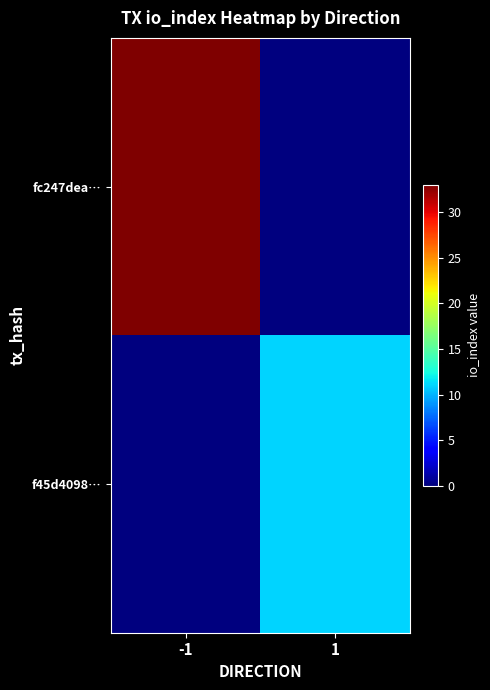

What is the total value across all series at 1?

11